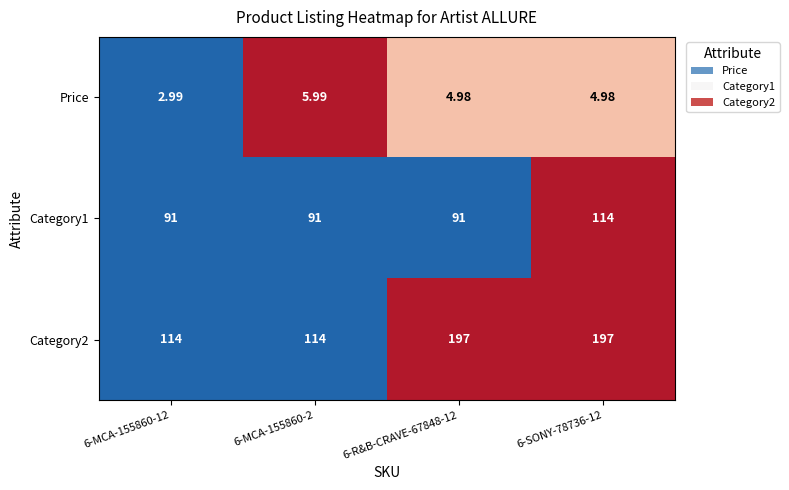

Is the value of Category2 at 6-MCA-155860-12 greater than the value of Price at 6-MCA-155860-2?

Yes